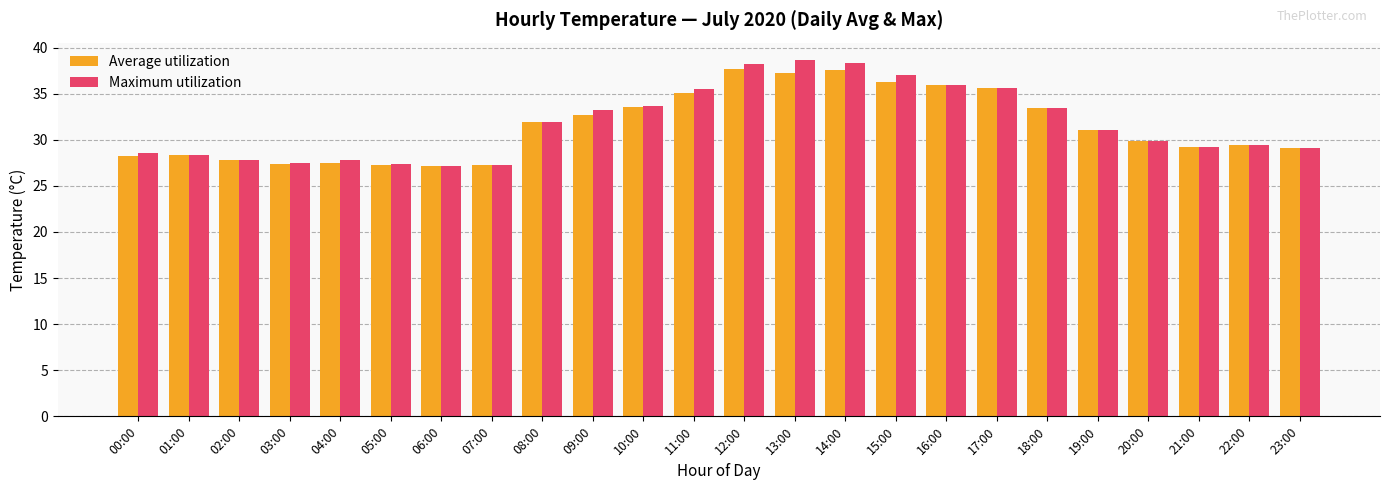

What is the total value across all series at 11:00?

70.6